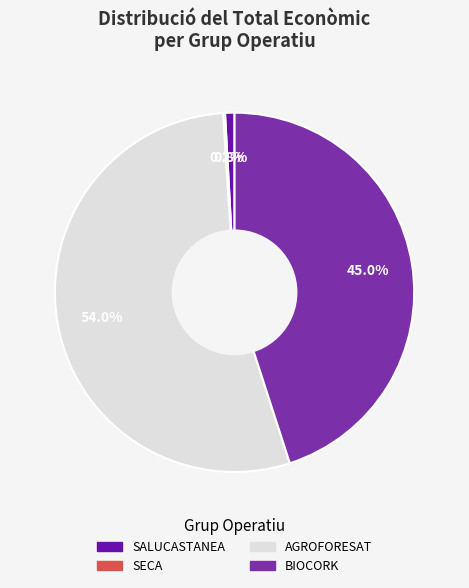

Combined, do SECA and AGROFORESAT account for over 50%?

Yes